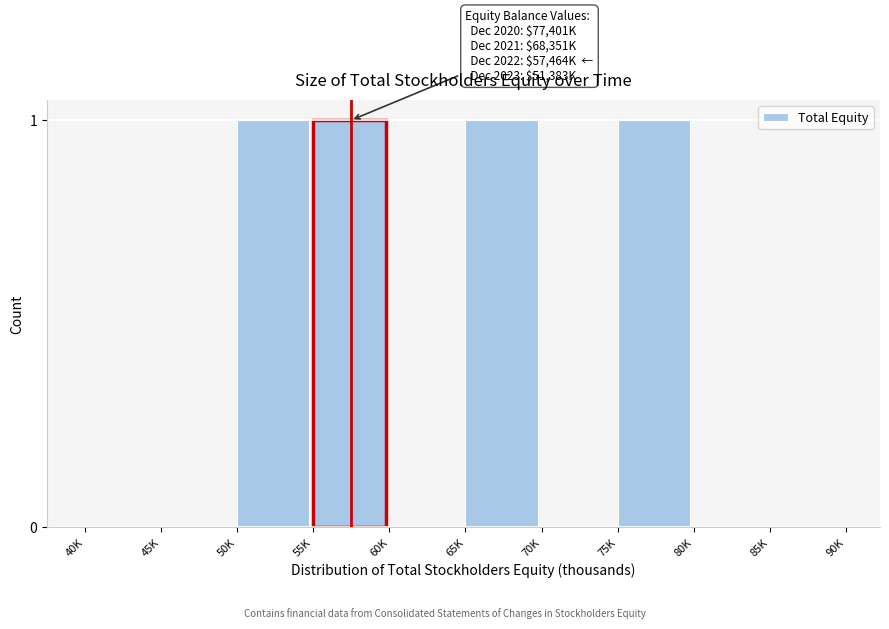

Reading left to right, transcribe all the data shown in this chart.

40K=0	45K=0	50K=1	55K=1	60K=0	65K=1	70K=0	75K=1	80K=0	85K=0